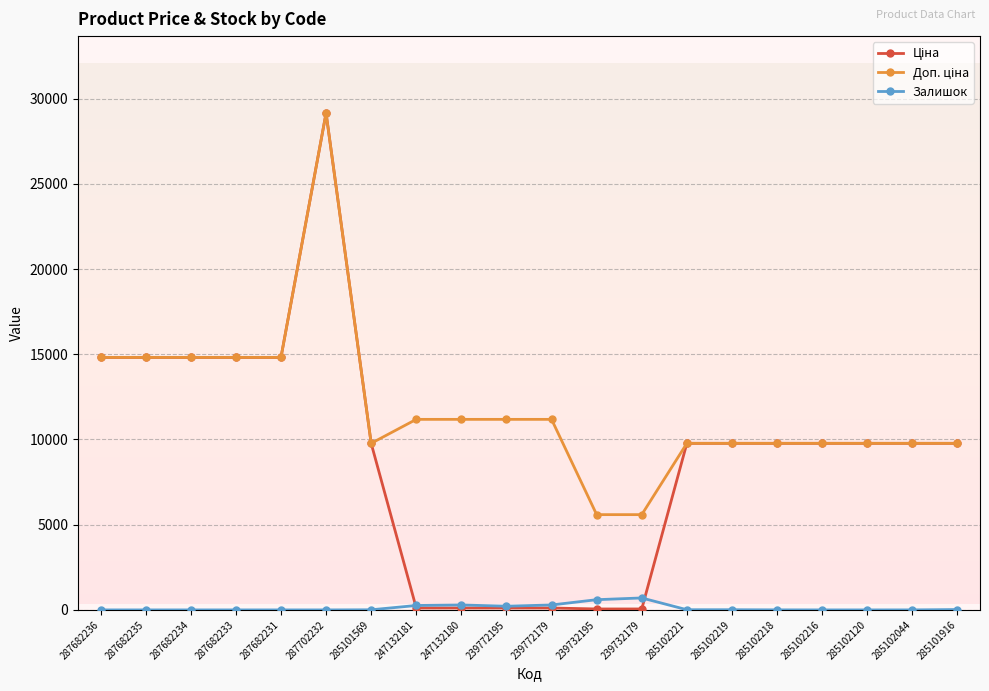

Does the chart display data point markers on the line(s)?

Yes